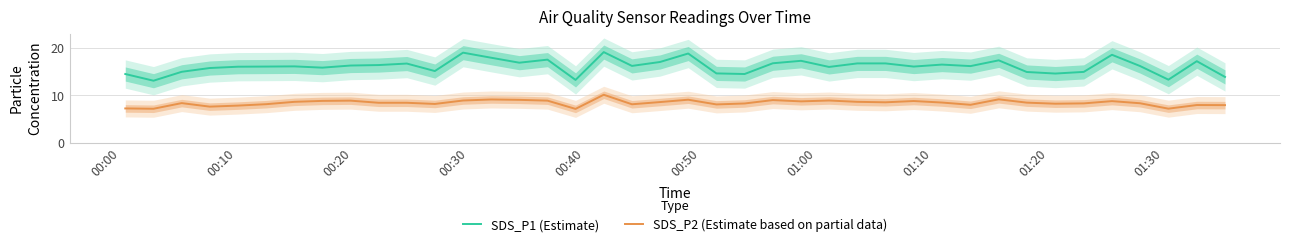

True or false: SDS_P2 (Estimate based on partial data) and SDS_P1 (Estimate) cross at least once.

False